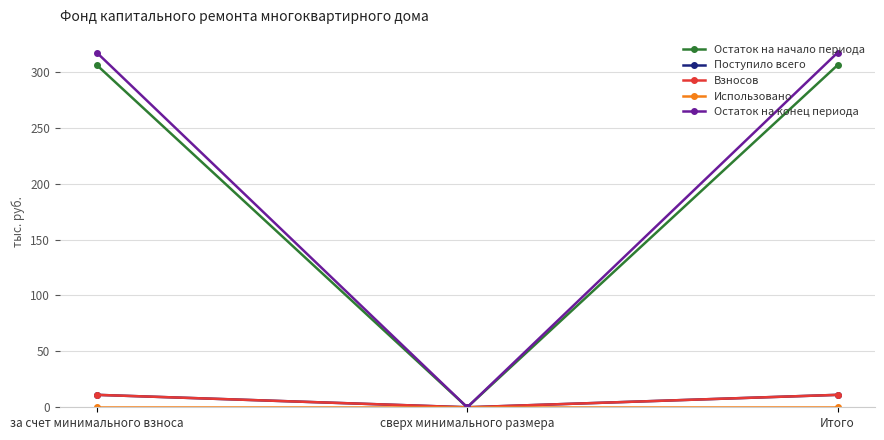

At which category does the chart reach its peak across all series?

за счет минимального взноса